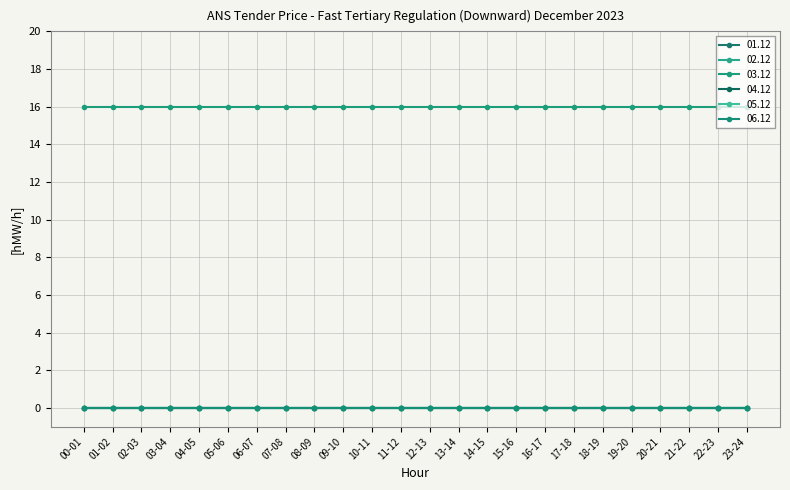

Does the chart have visible grid lines?

Yes